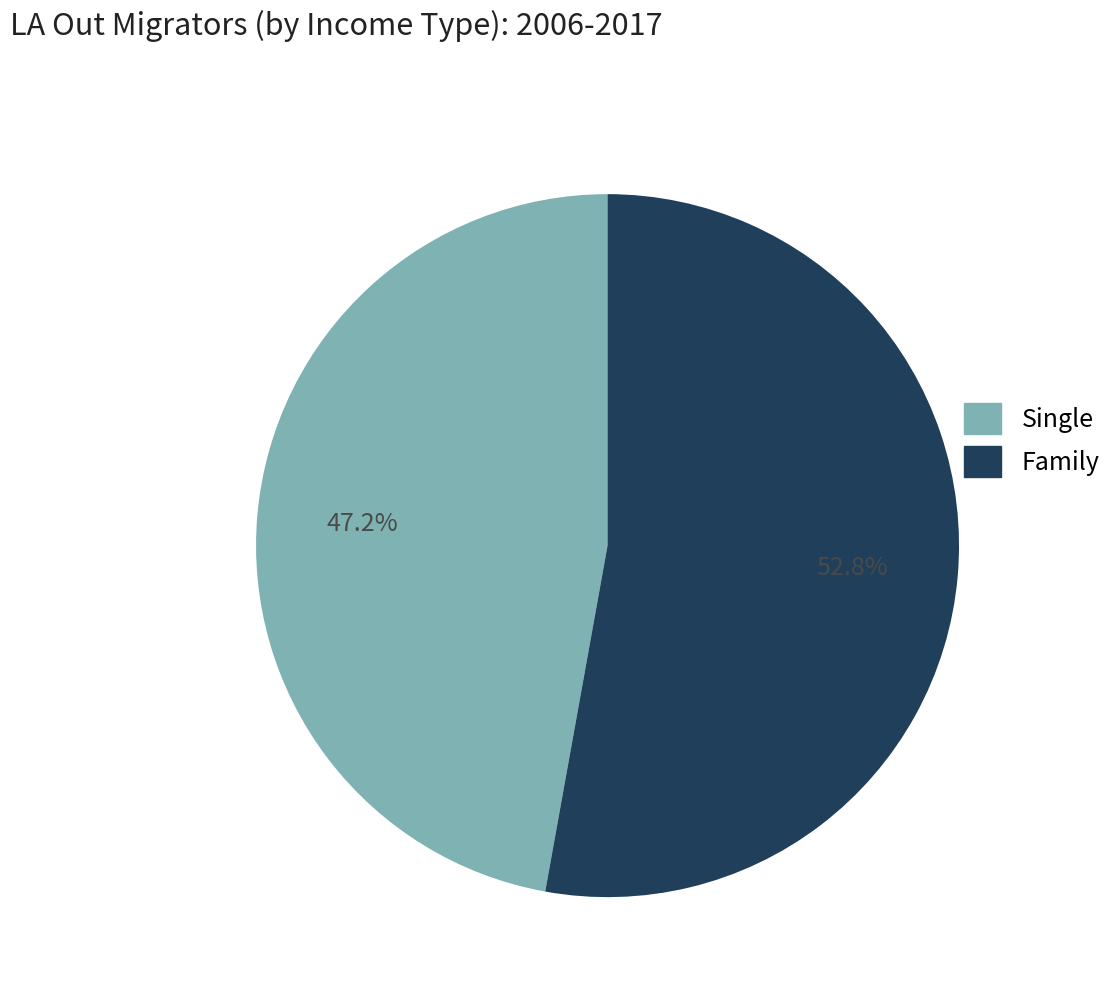

Which slice is the largest?

Family